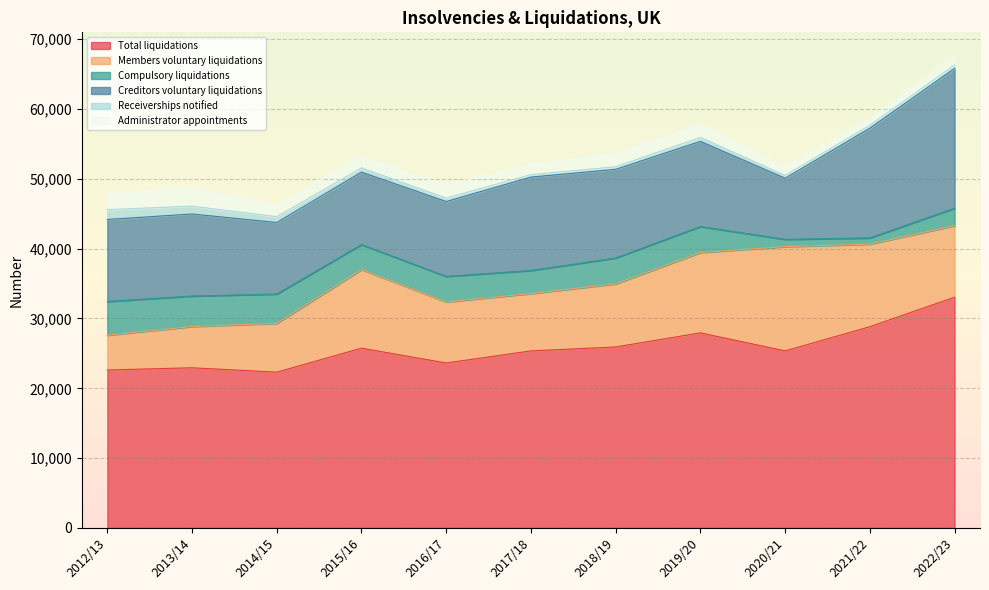

Where is the first local maximum for Members voluntary liquidations?

2015/16